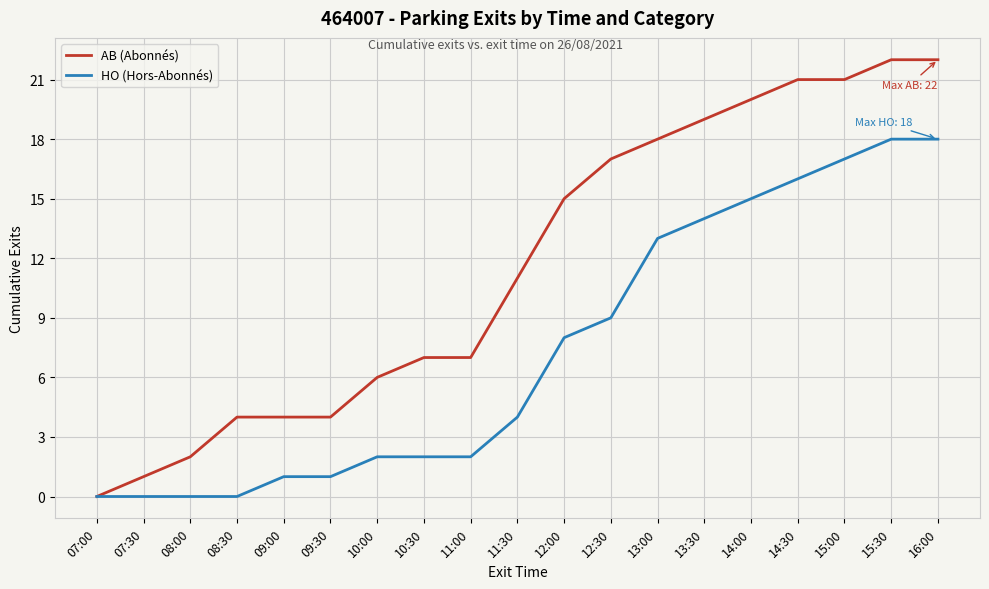

Is this an area chart (filled region under the line)?

No